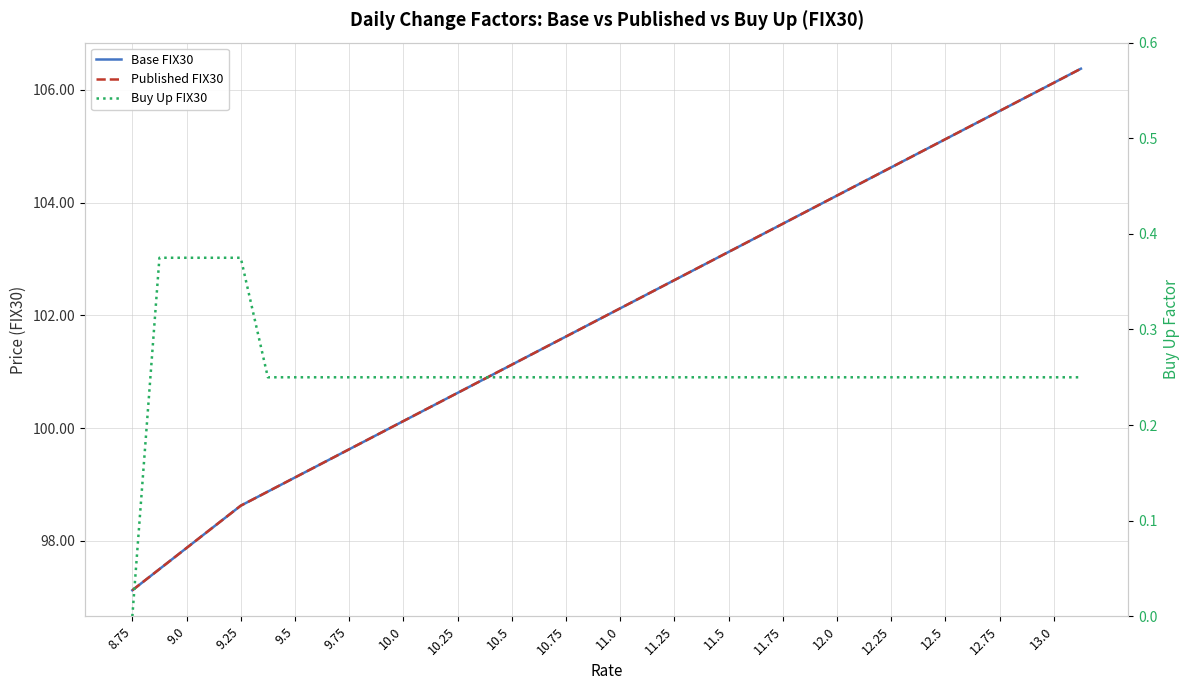

True or false: Published FIX30 and Base FIX30 intersect in this chart.

False